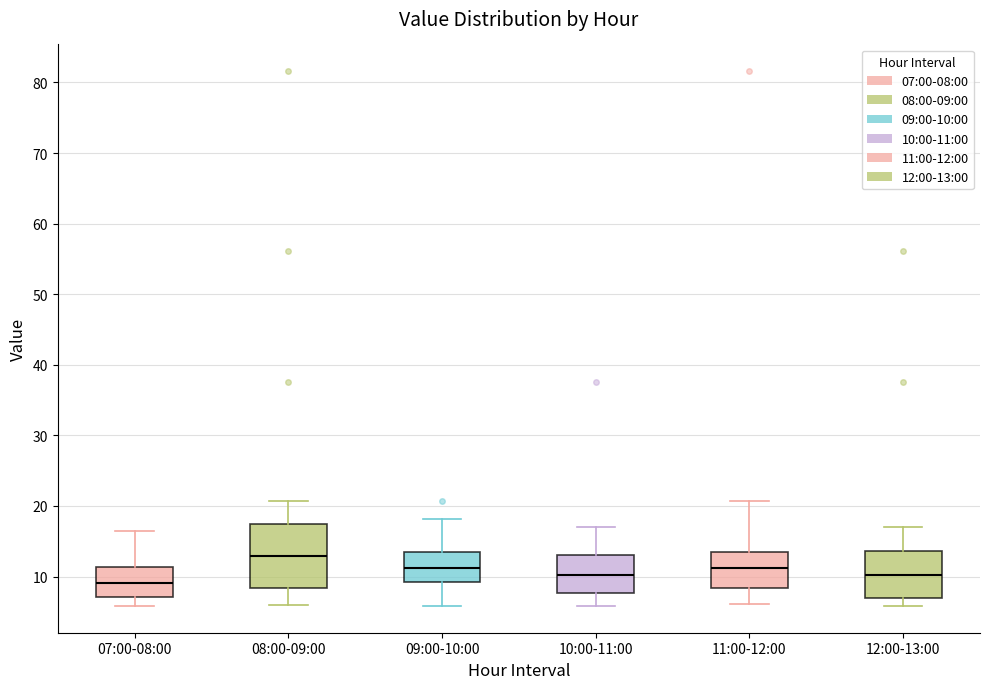

Reading left to right, read every box against the y-axis: the position of its median line, the range the box covers, and the ends of its whiskers. The values are not printed on the chart, so give them approximately, as read against the axis.

07:00-08:00: median 9, box 7 to 11, whiskers 6 to 16
08:00-09:00: median 13, box 8 to 18, whiskers 6 to 21
09:00-10:00: median 11, box 9 to 13, whiskers 6 to 18
10:00-11:00: median 10, box 8 to 13, whiskers 6 to 17
11:00-12:00: median 11, box 8 to 13, whiskers 6 to 21
12:00-13:00: median 10, box 7 to 14, whiskers 6 to 17